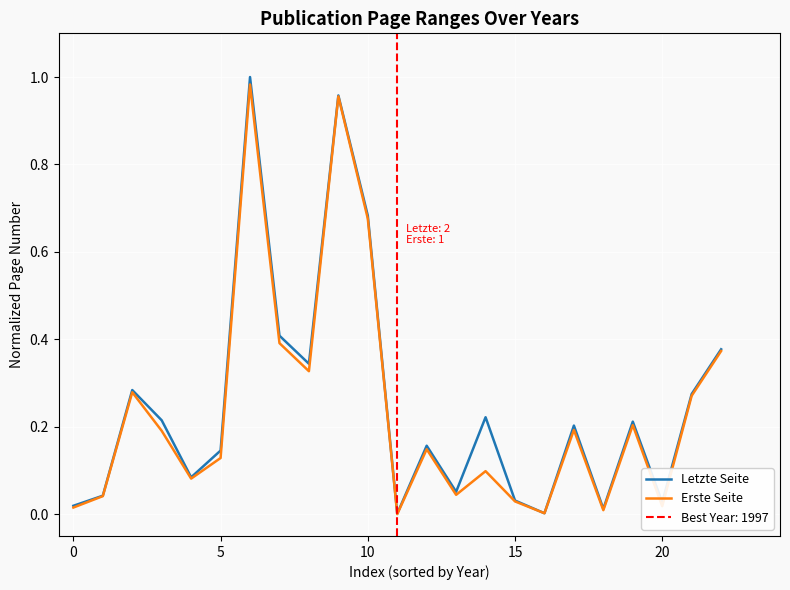

What is the difference between the second highest and minimum values in the Letzte Seite series?

1.0